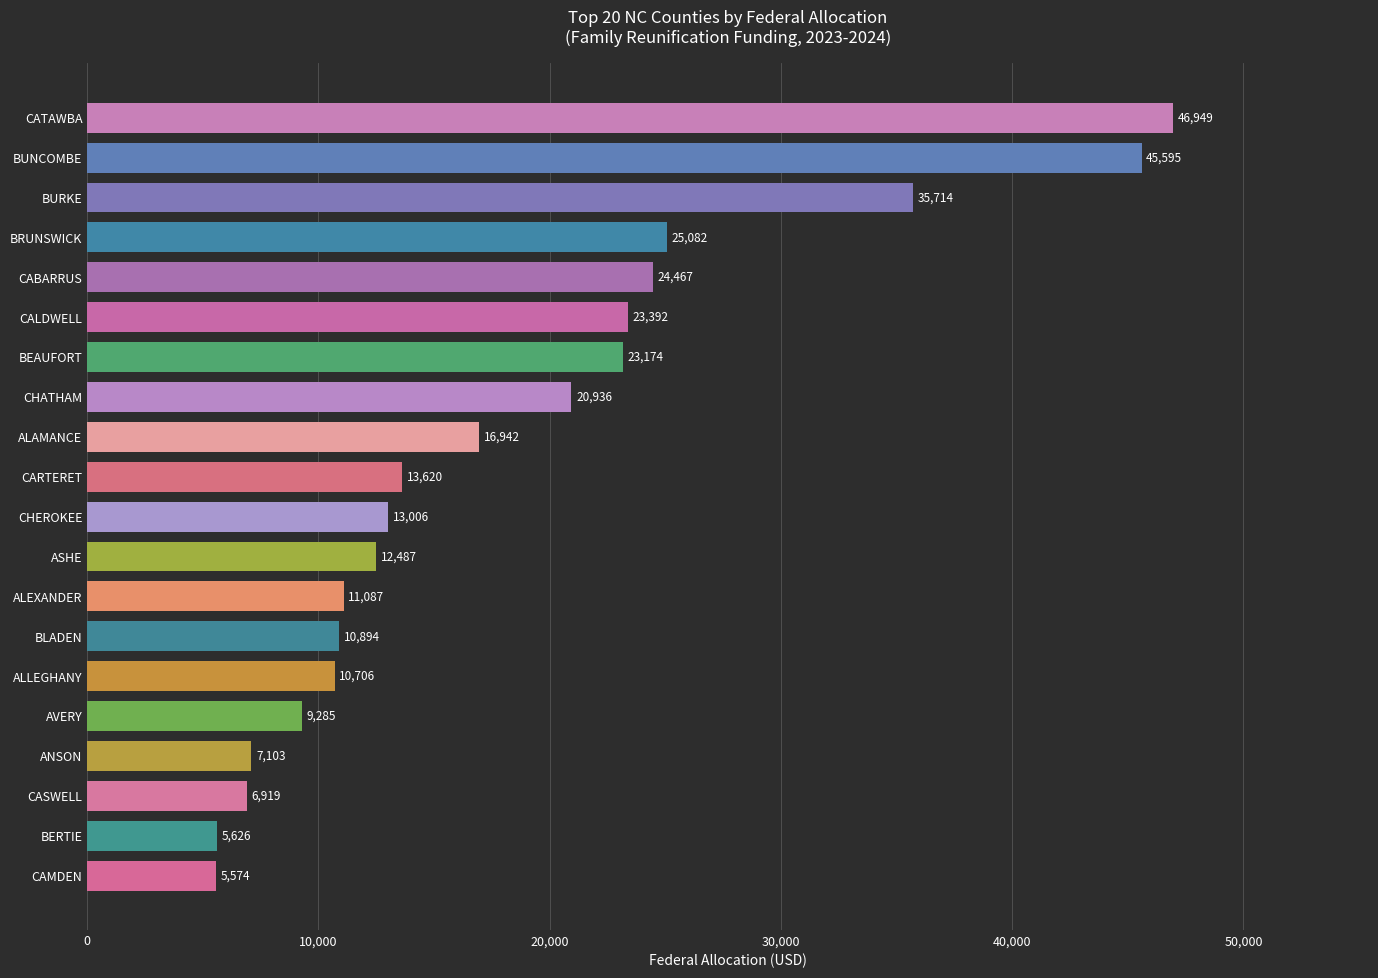

Which has a higher value, CARTERET or CAMDEN?

CARTERET